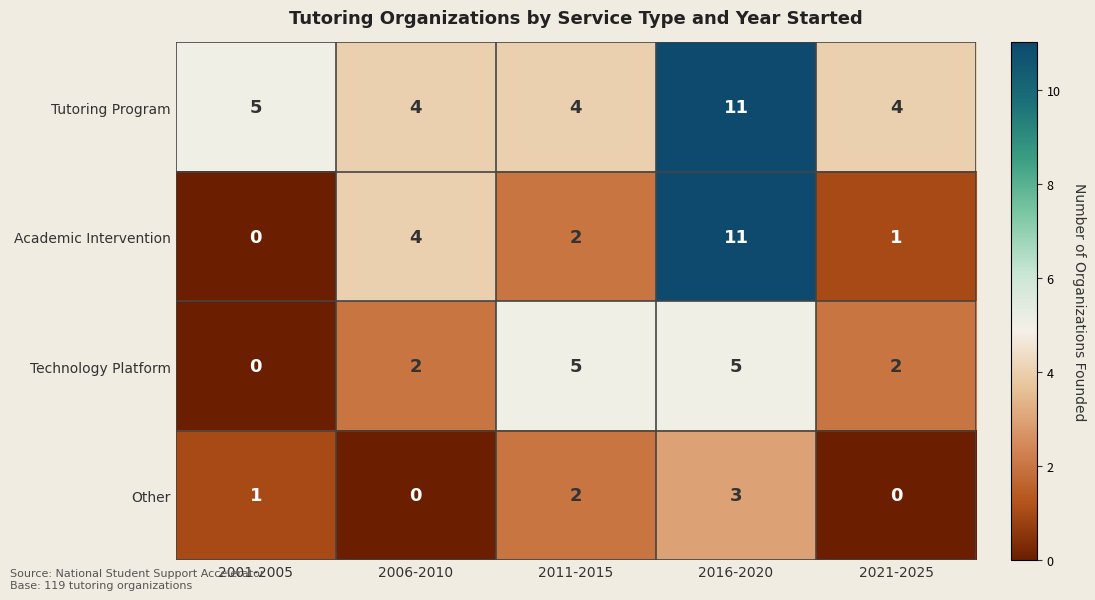

What is the difference between the Other values at 2016-2020 and 2006-2010?

3